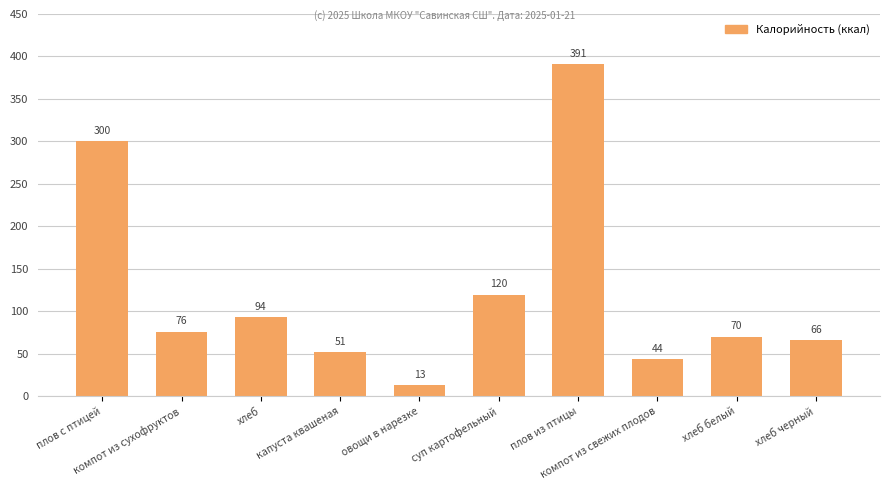

What is the label of the 5th bar from the left?

овощи в нарезке